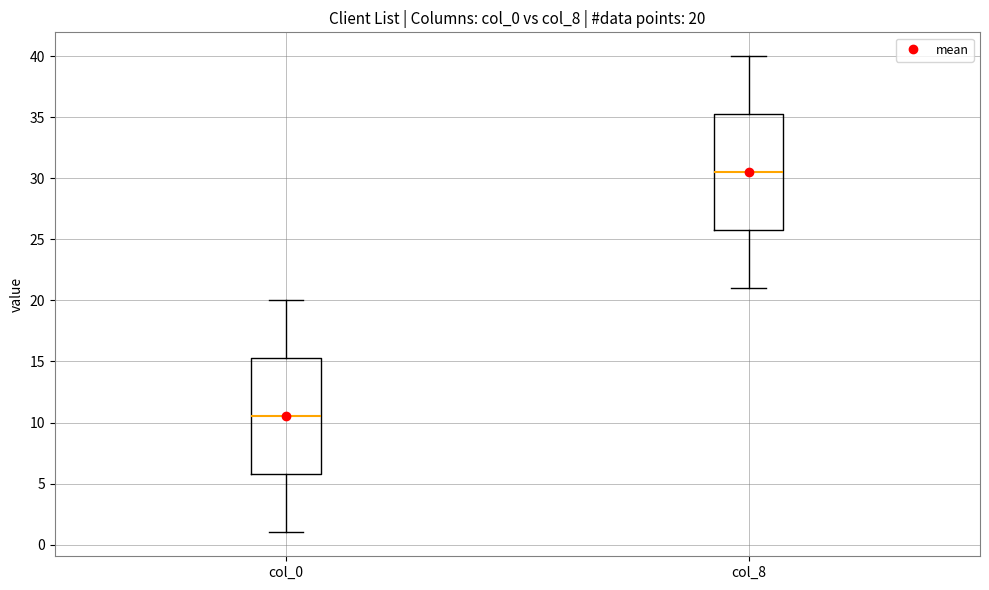

Which box has the highest median line?

col_8